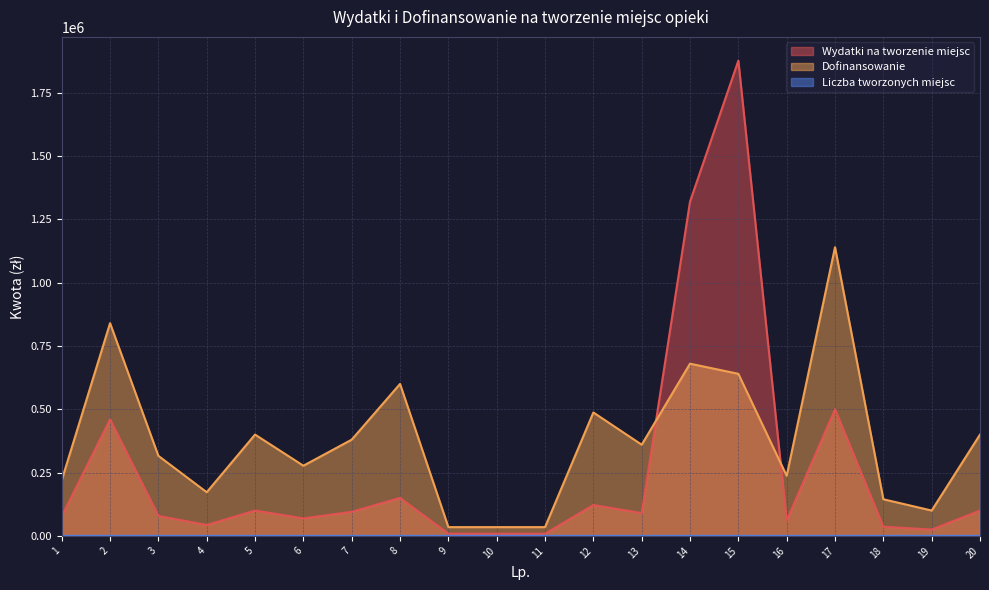

The Wydatki na tworzenie miejsc series shows 47228 at 13. True or false?

False